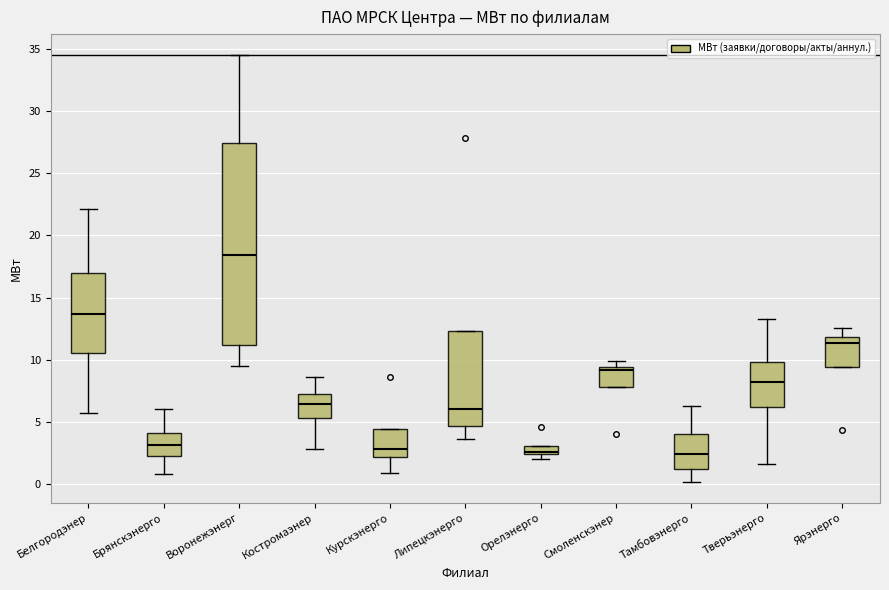

Which box is the tallest, from its lower edge to its upper edge?

Воронежэнерг